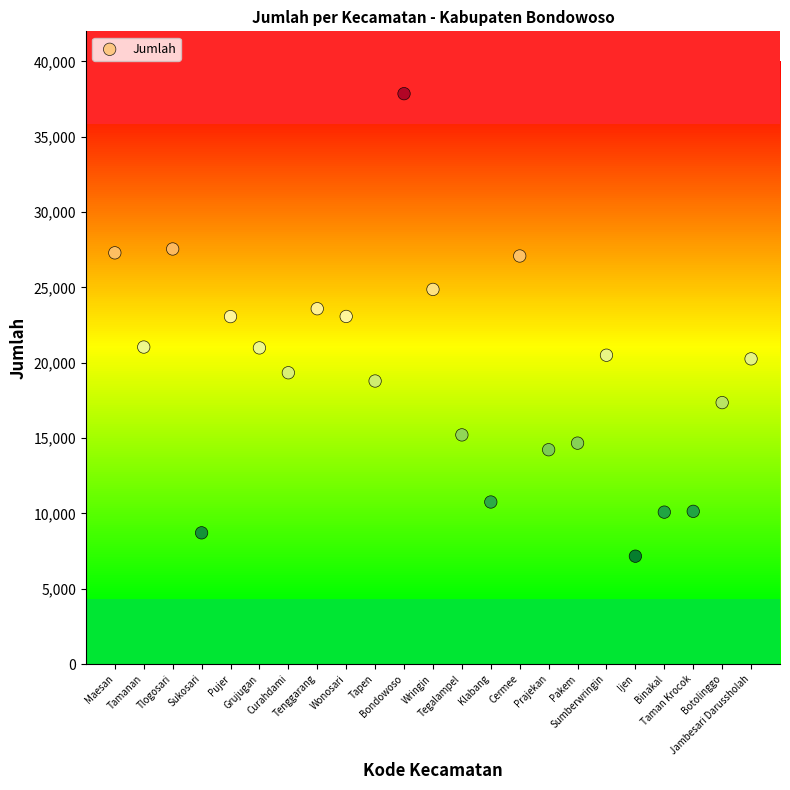

What is the range of X values (max minus min)?

22